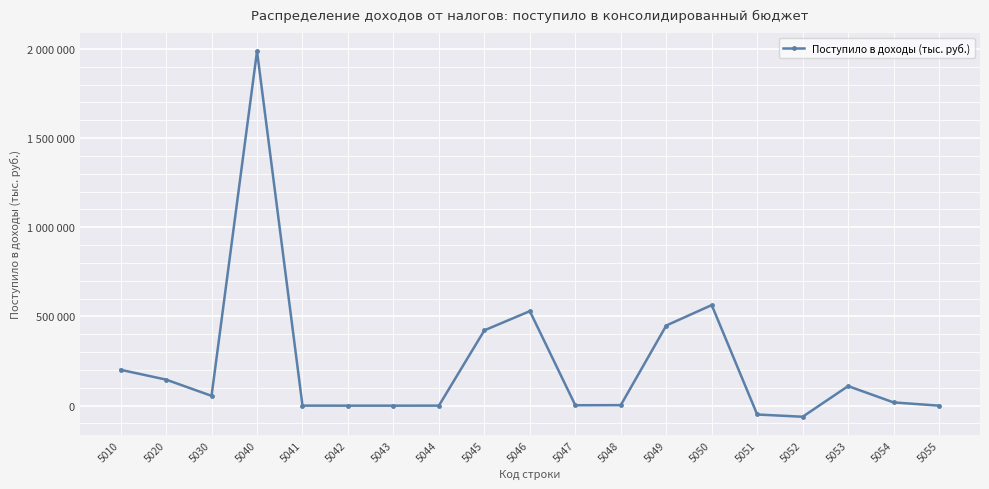

What is the value of the 4th point from the left?

1986956